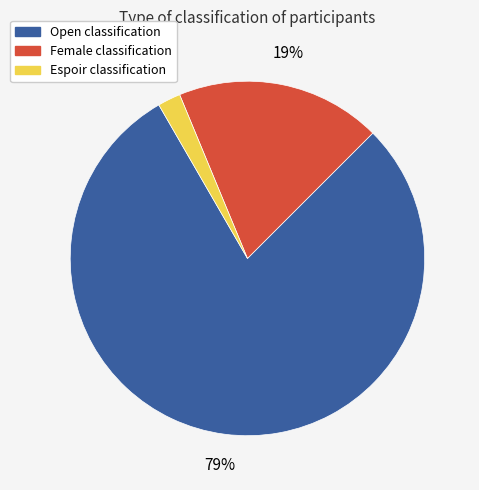

Count the number of slices in the pie.

3